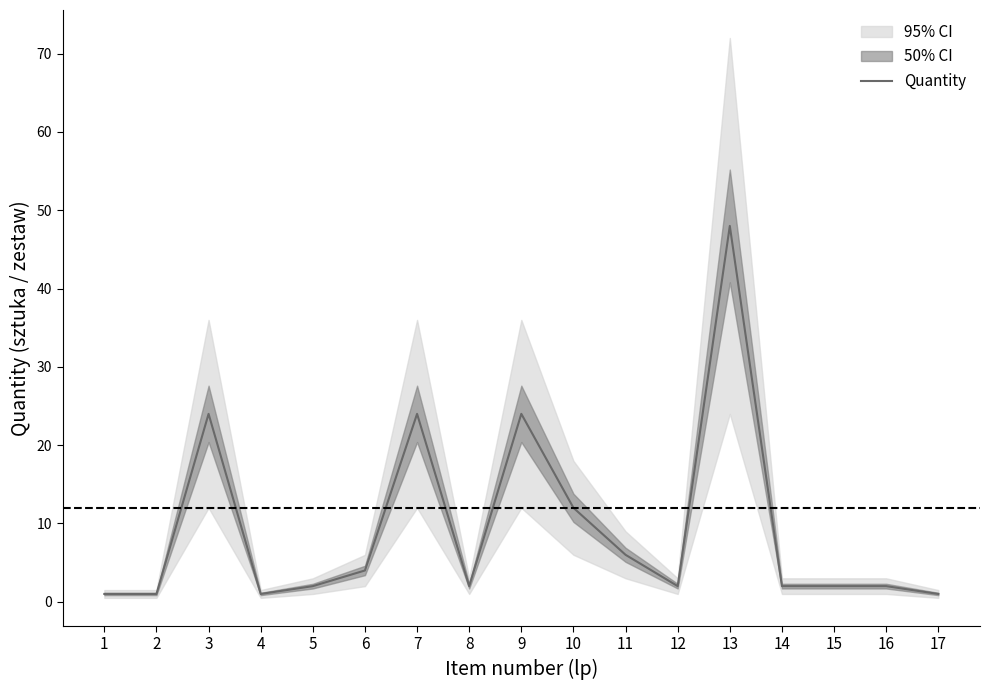

What is the difference between the maximum and minimum values?

47